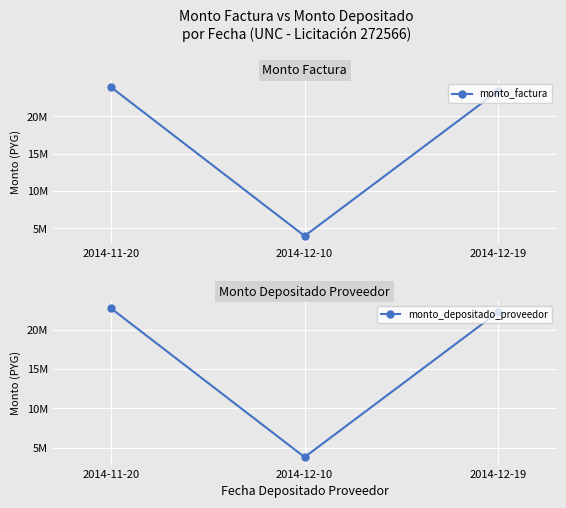

At which label does monto_depositado_proveedor reach its minimum?

2014-12-10